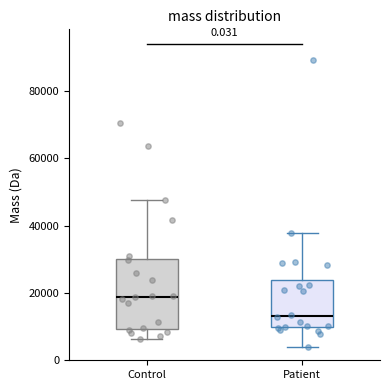

Which box's median line is the highest?

Control